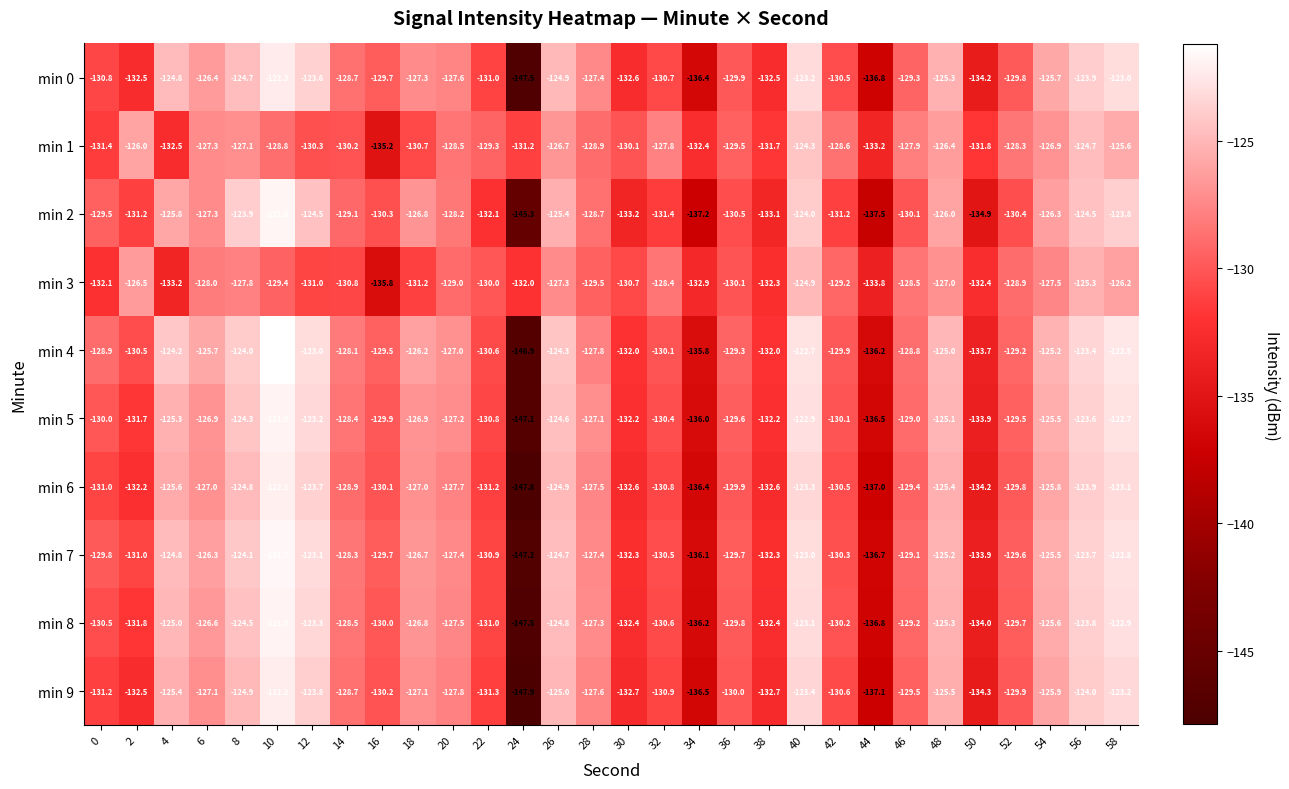

Which label corresponds to the largest value in the chart?

10